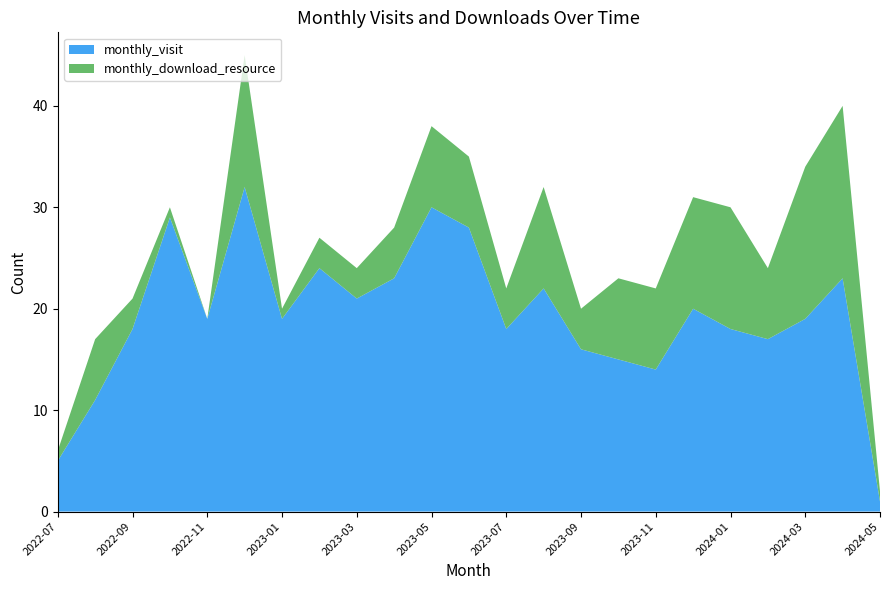

Reading right to left, what are all the values shown in this chart?

monthly_visit: 2024-05=1	2024-04=23	2024-03=19	2024-02=17	2024-01=18	2023-12=20	2023-11=14	2023-10=15	2023-09=16	2023-08=22	2023-07=18	2023-06=28	2023-05=30	2023-04=23	2023-03=21	2023-02=24	2023-01=19	2022-12=32	2022-11=19	2022-10=29	2022-09=18	2022-08=11	2022-07=5
monthly_download_resource: 2024-05=1	2024-04=17	2024-03=15	2024-02=7	2024-01=12	2023-12=11	2023-11=8	2023-10=8	2023-09=4	2023-08=10	2023-07=4	2023-06=7	2023-05=8	2023-04=5	2023-03=3	2023-02=3	2023-01=1	2022-12=13	2022-11=0	2022-10=1	2022-09=3	2022-08=6	2022-07=1